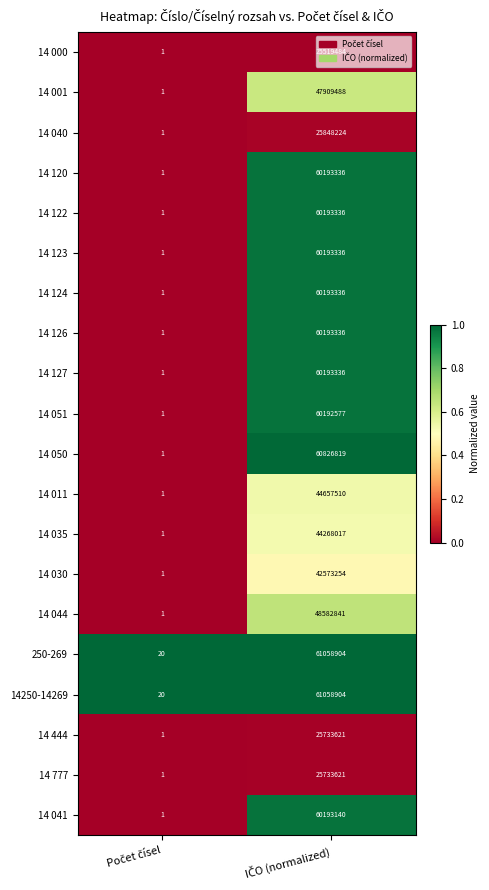

What is the sum of all 14 050 values?

60826820